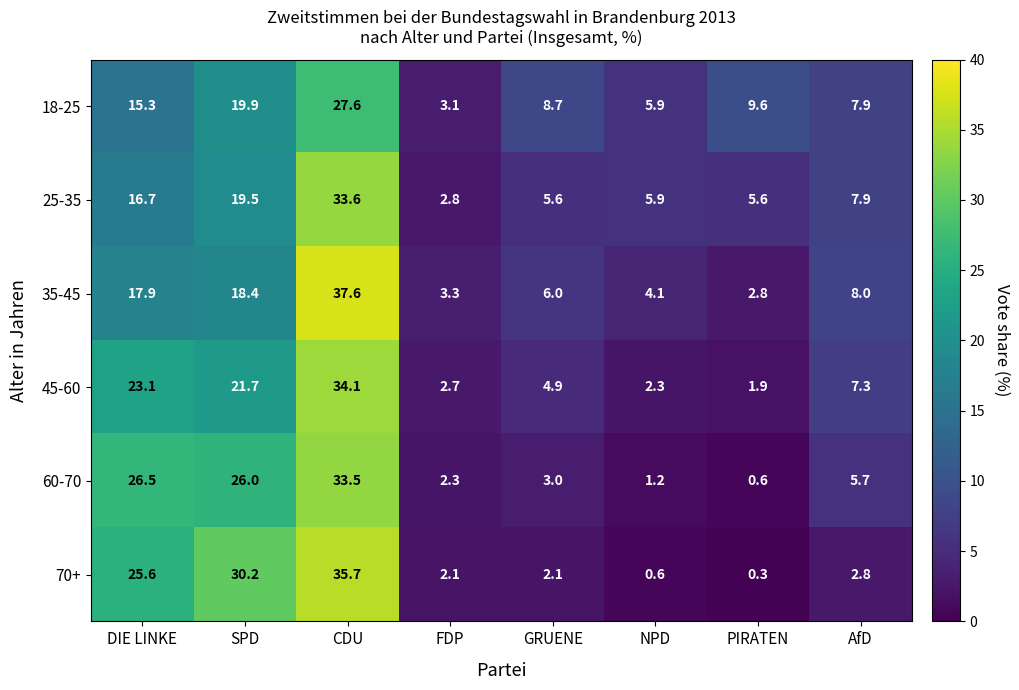

What is the sum of all 25-35 values?

97.6